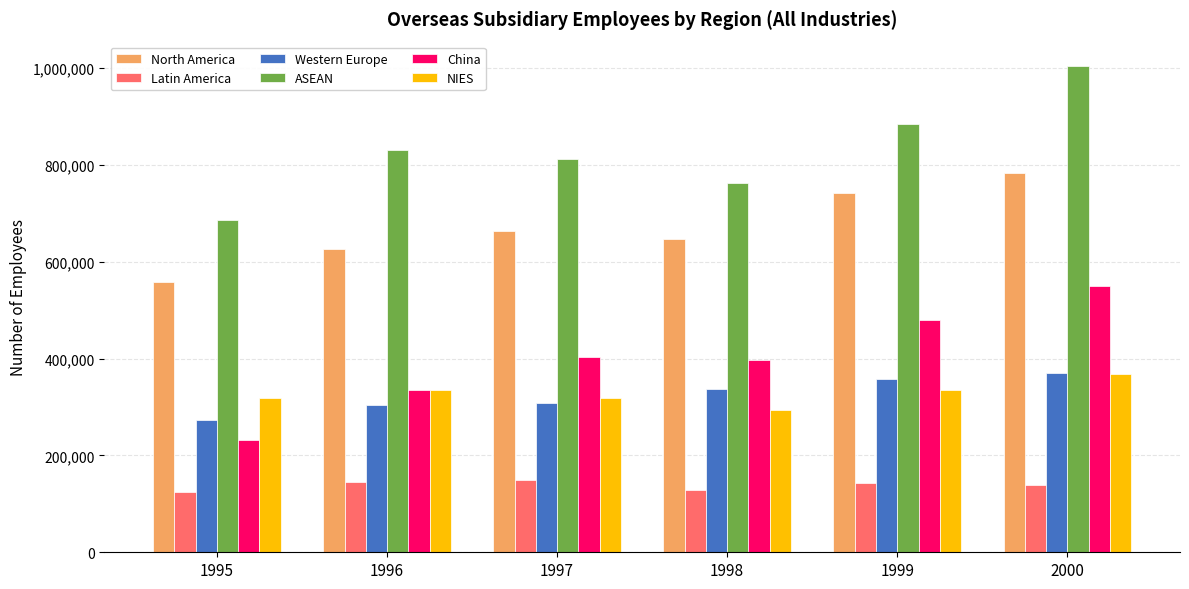

The value of NIES at 1995 is 463177. True or false?

False